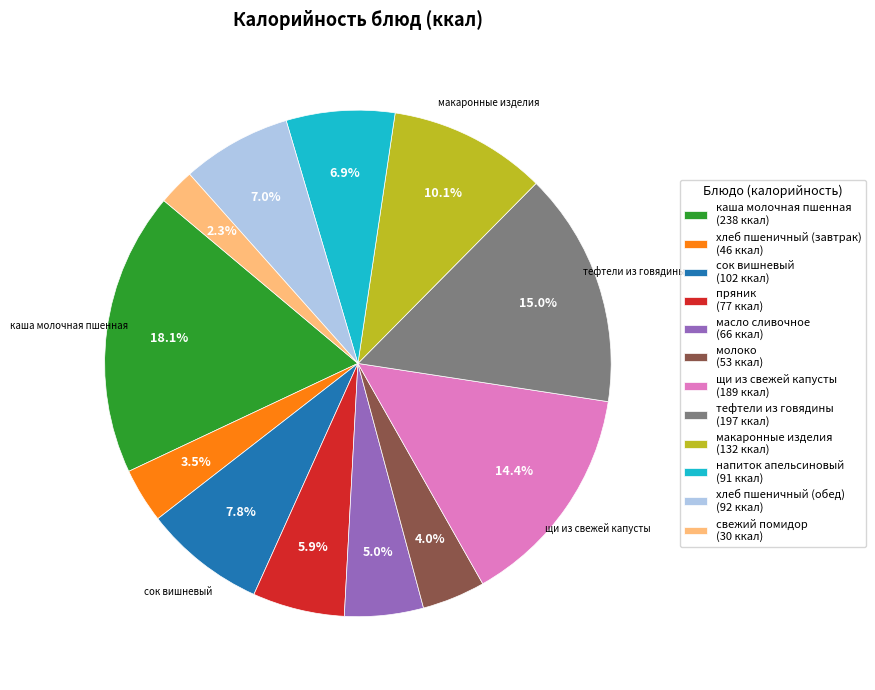

Is there a majority slice in this chart?

No